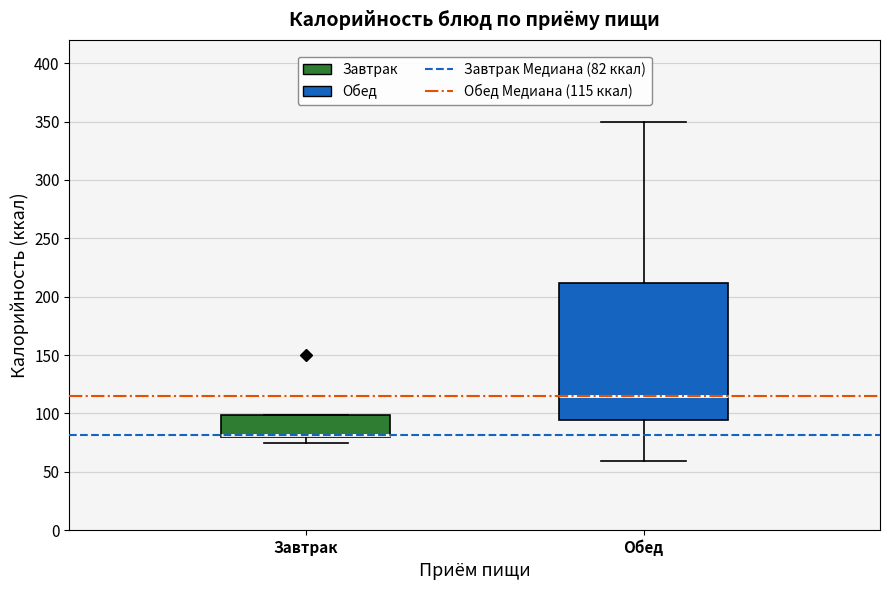

Reading left to right, read every box against the y-axis: the position of its median line, the range the box covers, and the ends of its whiskers. The values are not printed on the chart, so give them approximately, as read against the axis.

Завтрак: median 80 (just above the box's lower edge), box 80 to 100, whiskers 75 to 100
Обед: median 115, box 95 to 210, whiskers 60 to 350